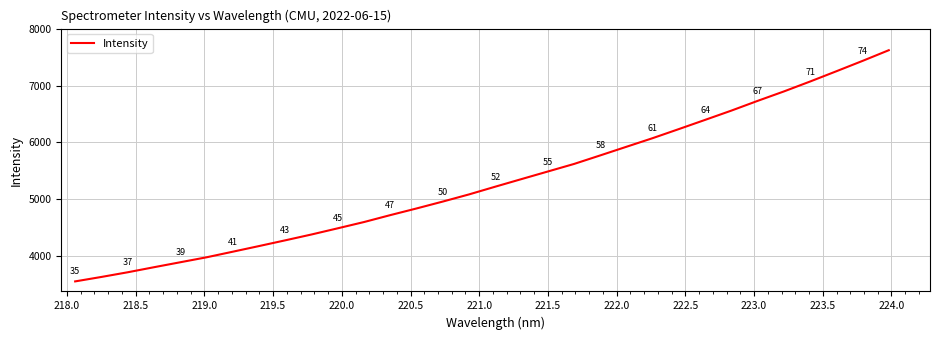

True or false: the data has more than 0 interior local peaks.

False